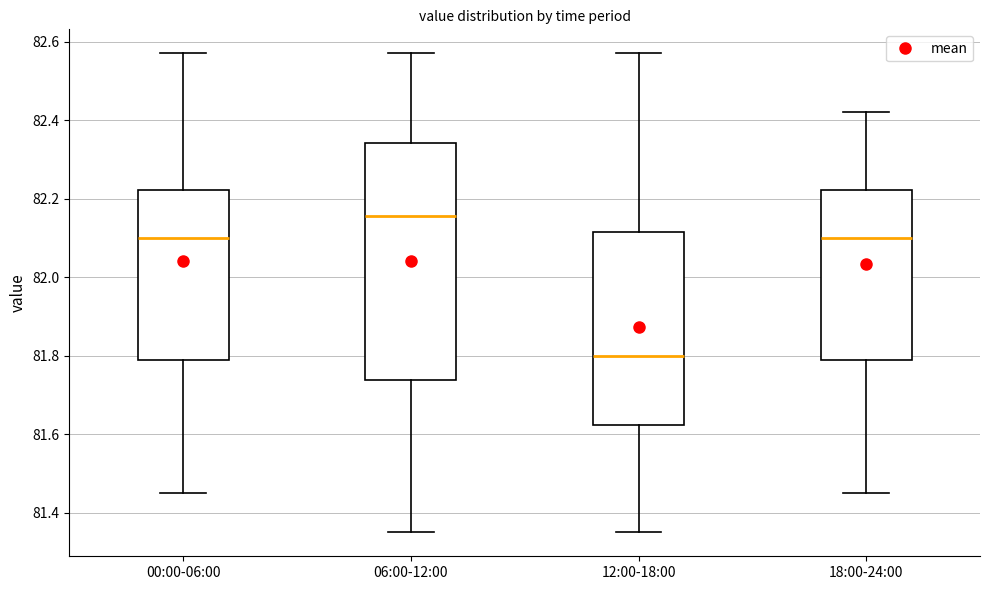

Which box's median line is the lowest?

12:00-18:00